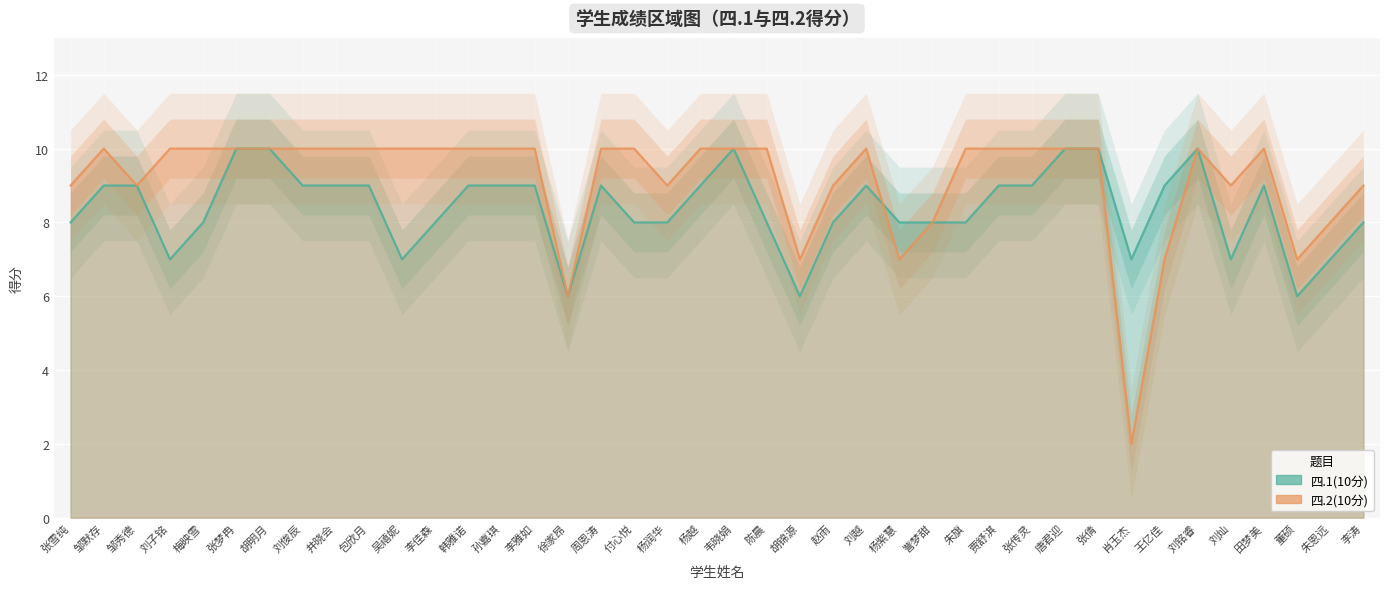

At which label does 四.1(10分) reach its minimum?

徐家昂